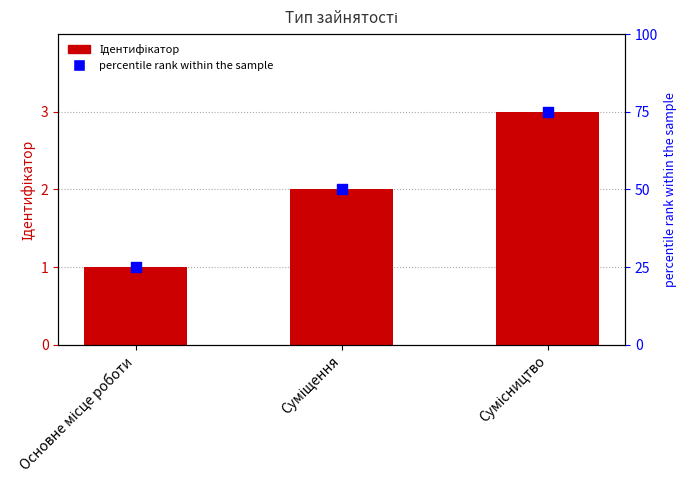

What is the change in value from Основне місце роботи to Сумісництво?

+2